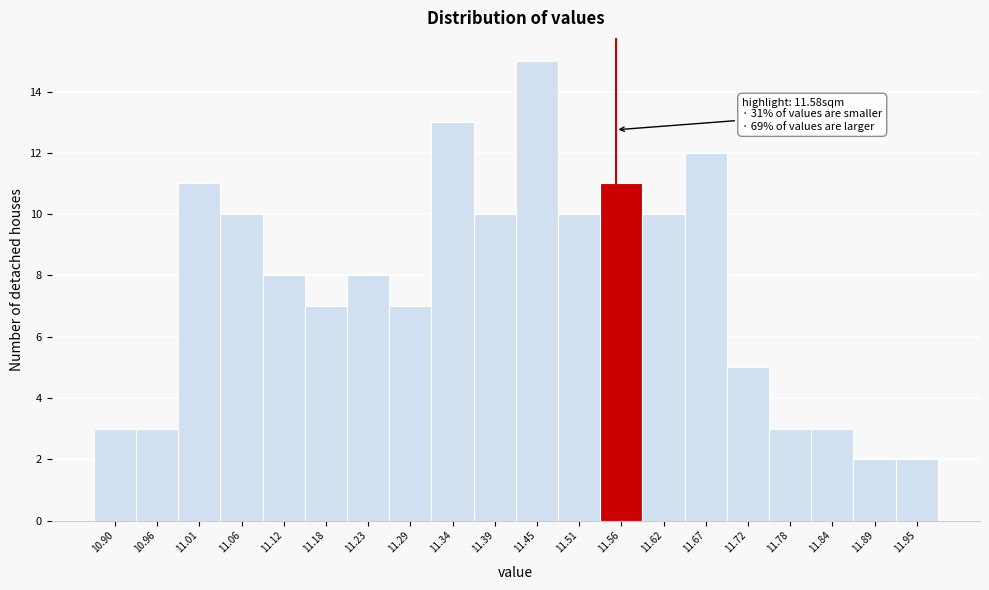

Reading left to right, list all the values displayed in this chart.

3	3	11	10	8	7	8	7	13	10	15	10	11	10	12	5	3	3	2	2